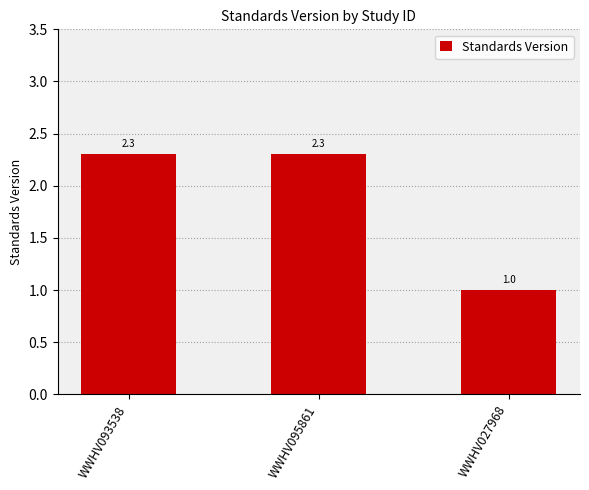

How many distinct data groups are displayed?

1